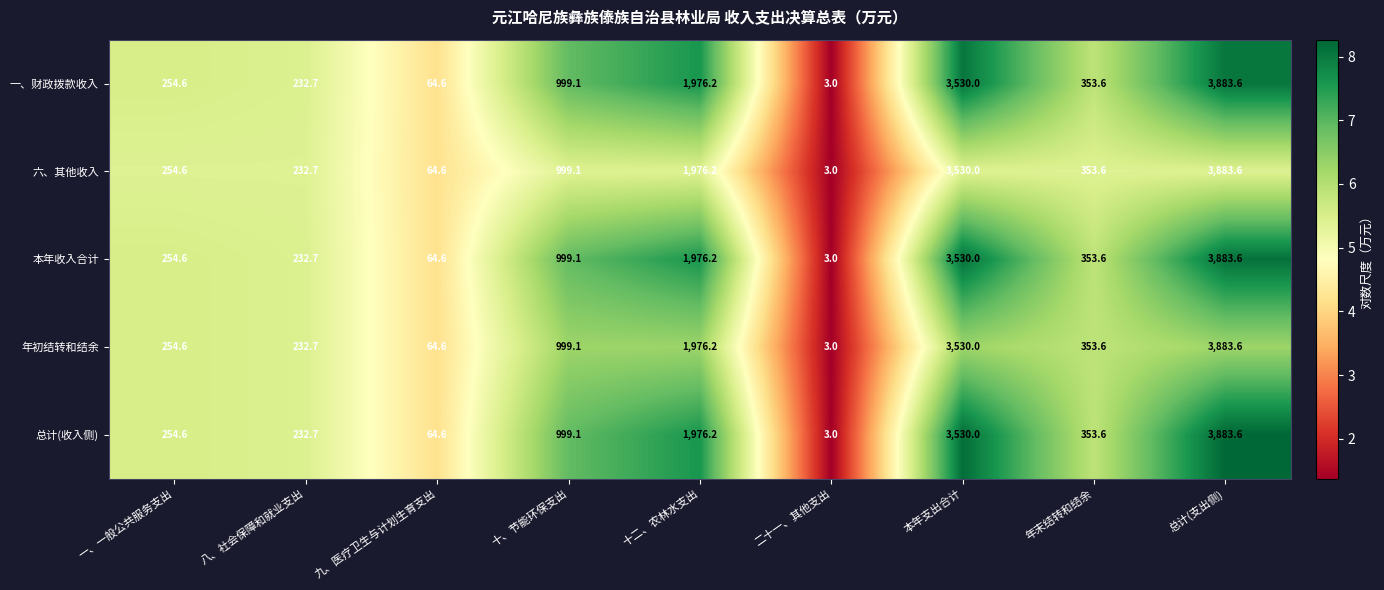

List the labels in order of 本年收入合计 value, smallest first.

二十一、其他支出, 九、医疗卫生与计划生育支出, 八、社会保障和就业支出, 一、一般公共服务支出, 年末结转和结余, 十、节能环保支出, 十二、农林水支出, 本年支出合计, 总计(支出侧)